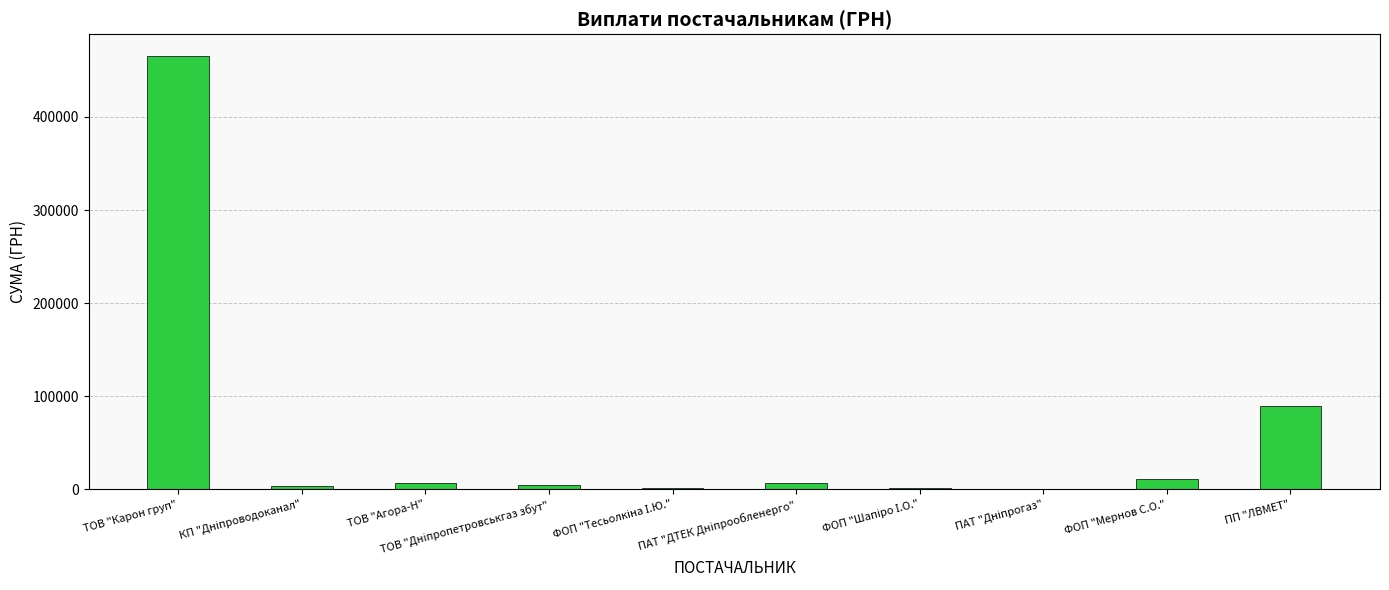

What is the sum of all values?

590509.0